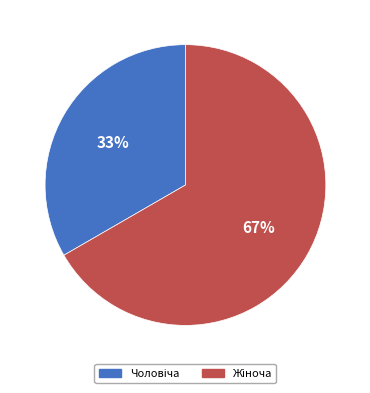

Is there any slice that represents more than half of the pie?

Yes